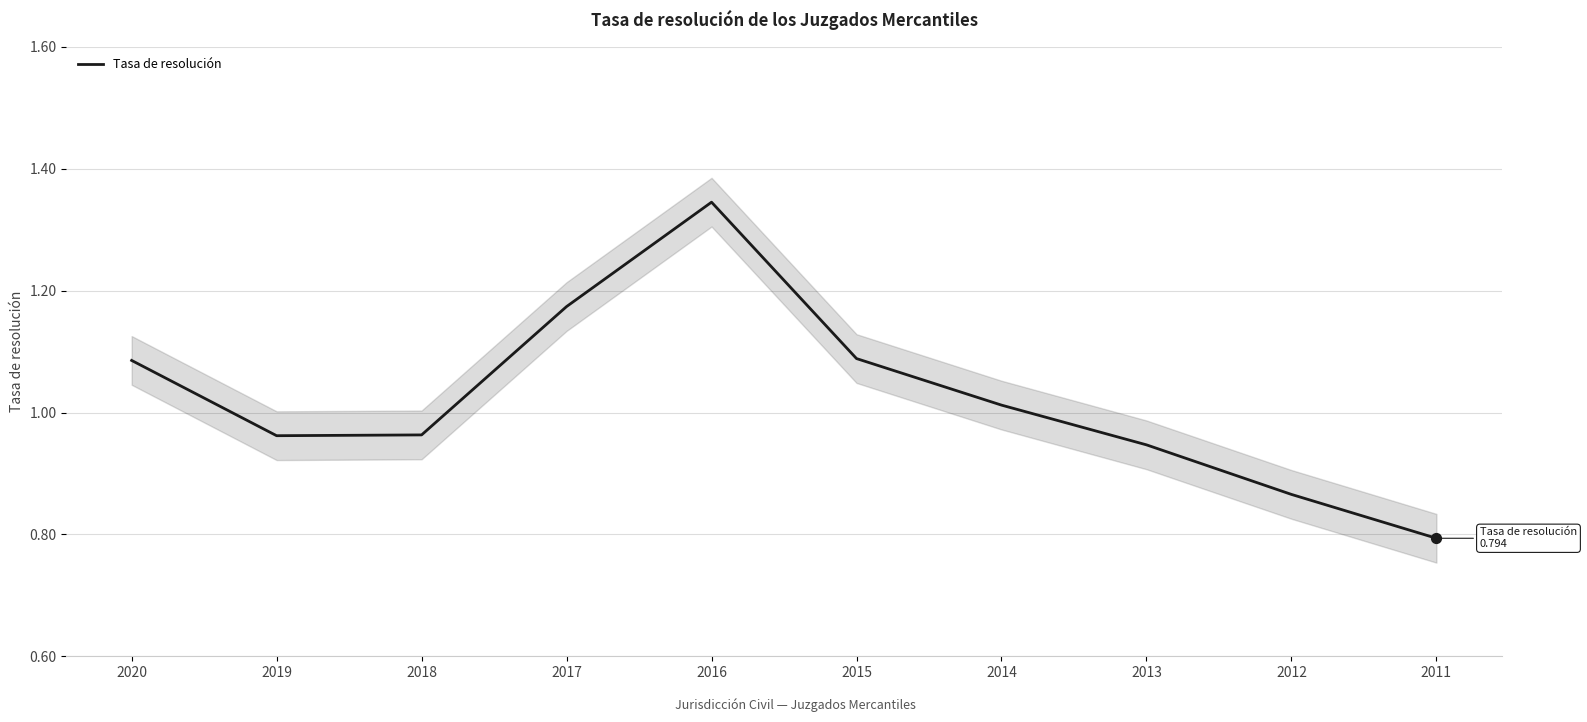

Approximately how many times larger is the value at 2011 compared to 2015?

0.7